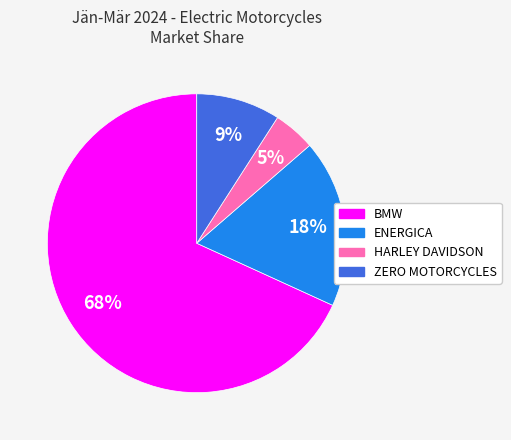

To the nearest percent, what is the difference between the ENERGICA and BMW slice percentages?

50%